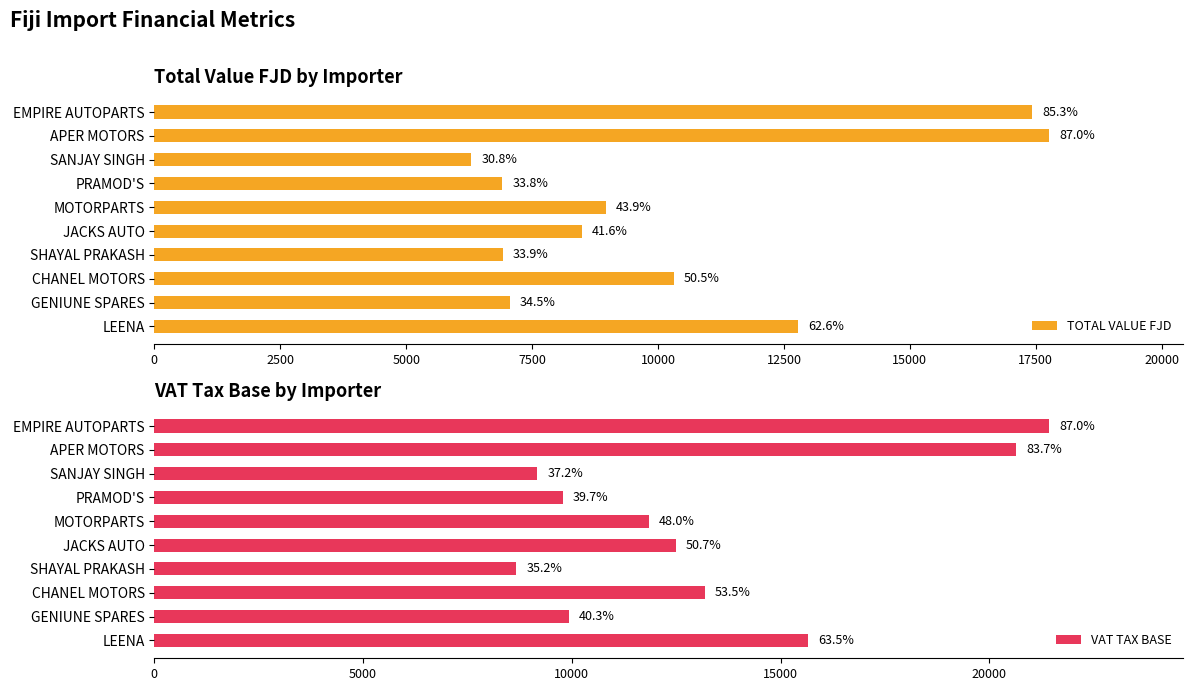

Does the chart contain stacked bars?

No